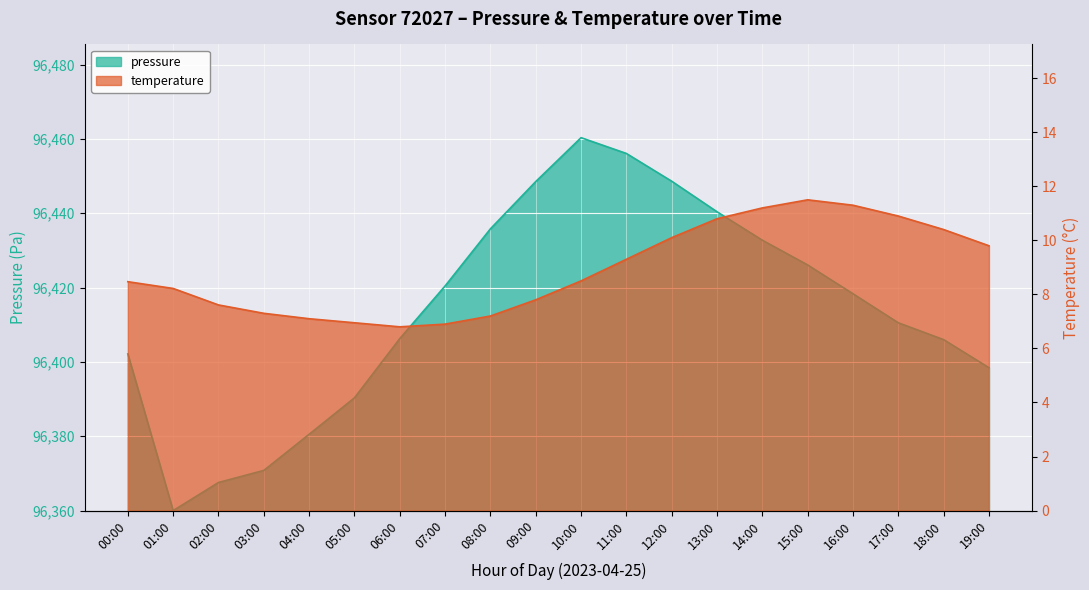

How many lines are shown in the chart?

2